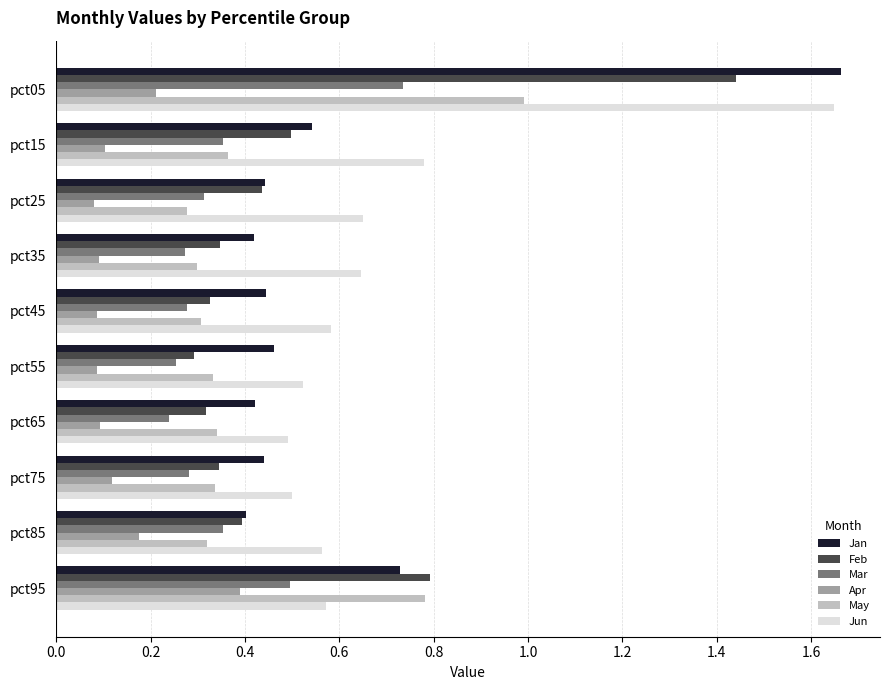

Which series has the widest spread of values?

Jan